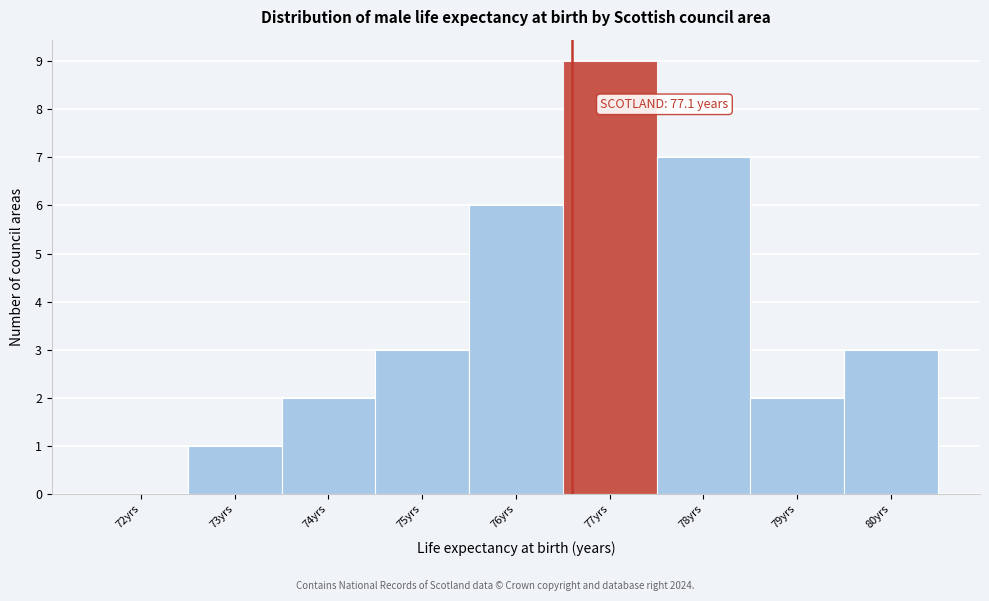

Reading left to right, transcribe all the data shown in this chart.

72yrs=0	73yrs=1	74yrs=2	75yrs=3	76yrs=6	77yrs=9	78yrs=7	79yrs=2	80yrs=3